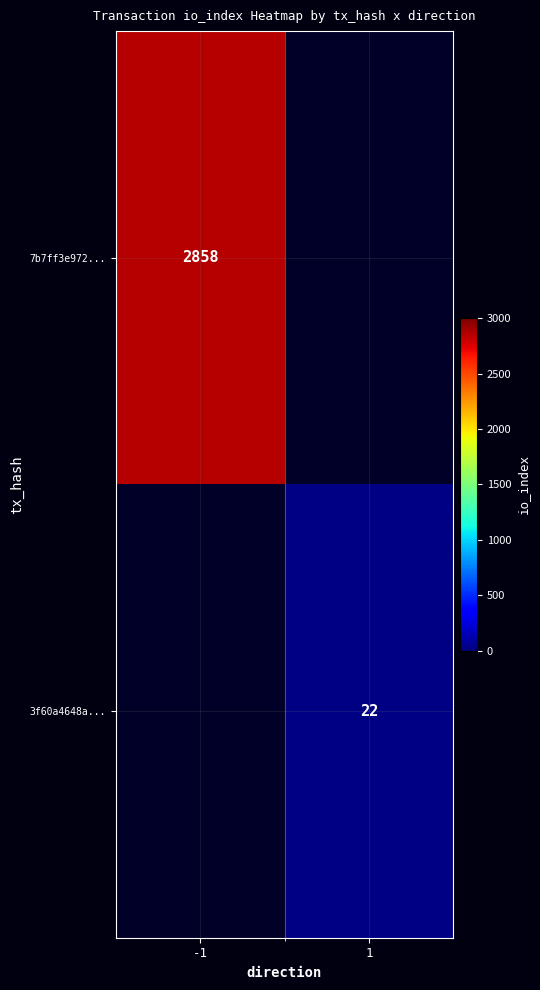

Count the number of categories in the chart.

2